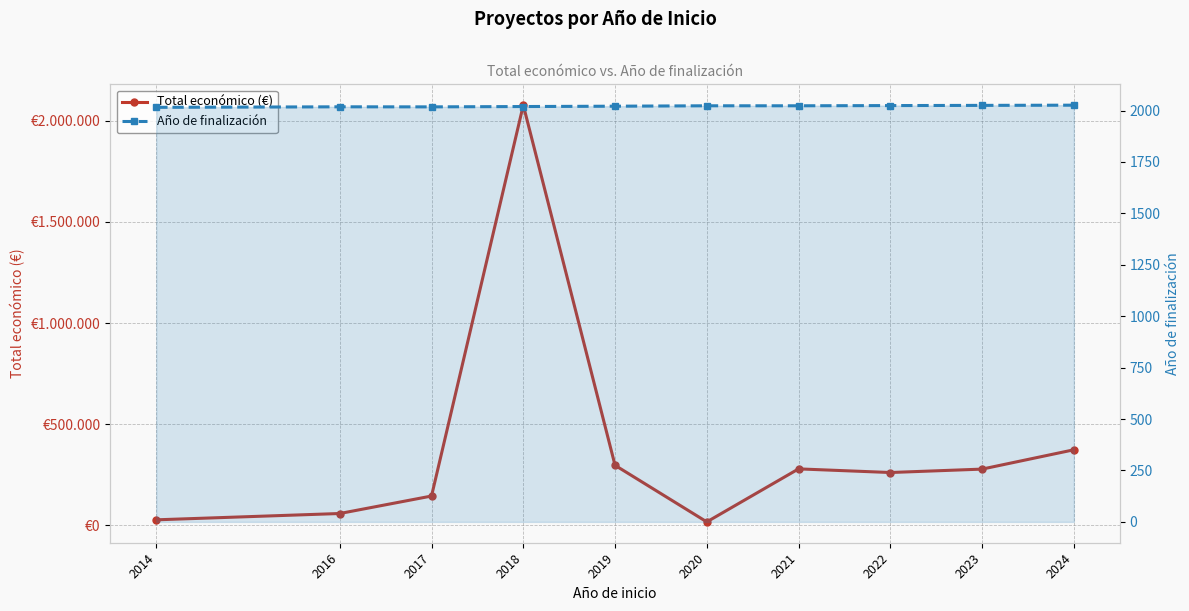

At which category is the sum across all series the highest?

2018